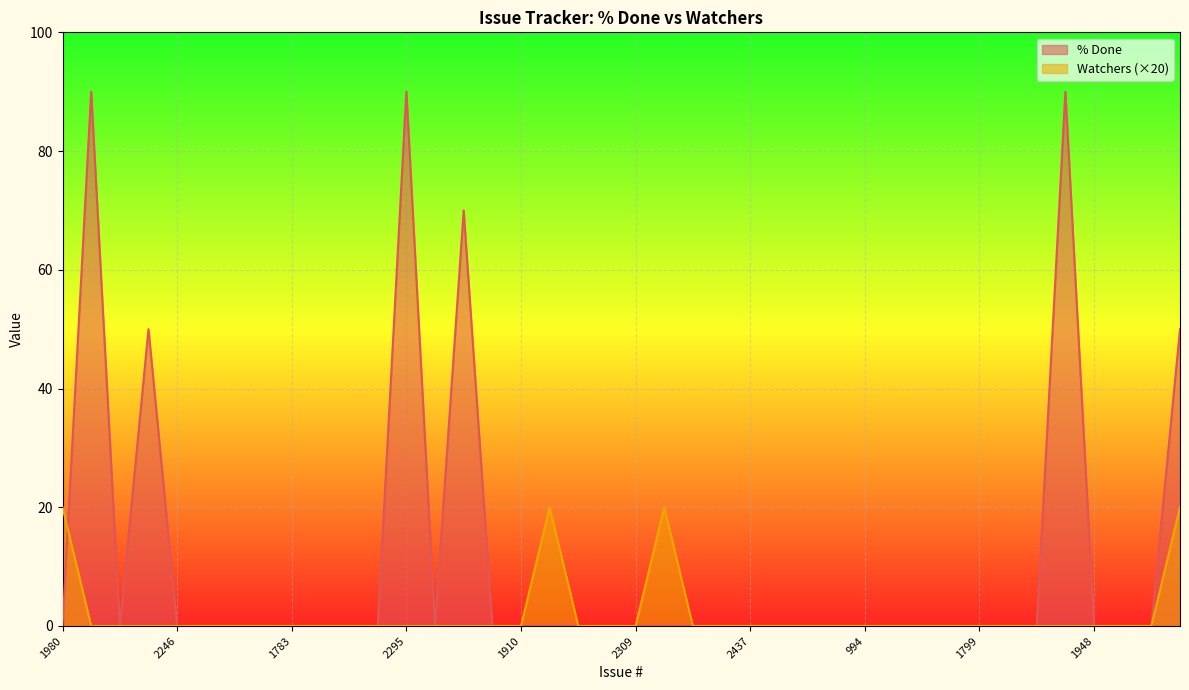

How many distinct data groups are displayed?

2